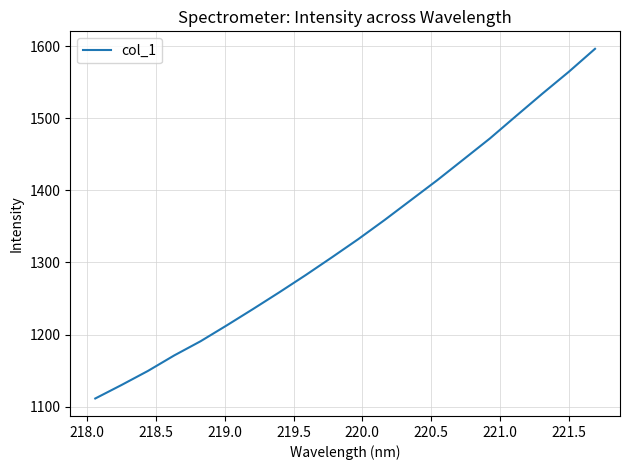

What is the difference between the maximum and minimum values?

484.6